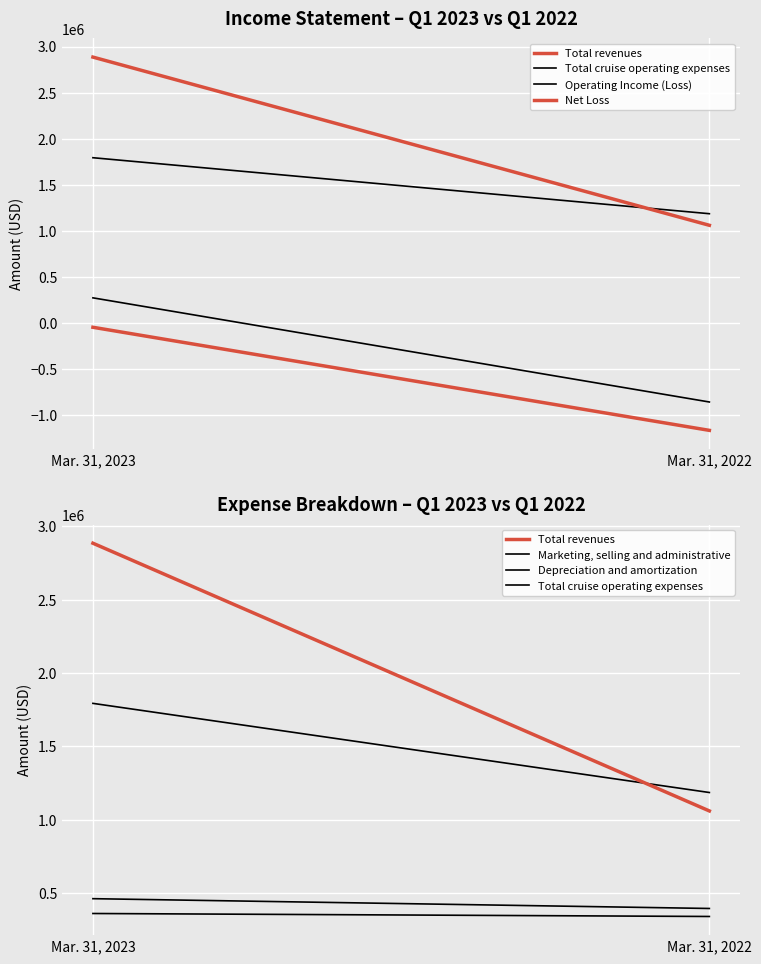

Rank the series by their maximum value, from lowest to highest.

Net Loss, Operating Income (Loss), Depreciation and amortization, Marketing, selling and administrative, Total cruise operating expenses, Total revenues